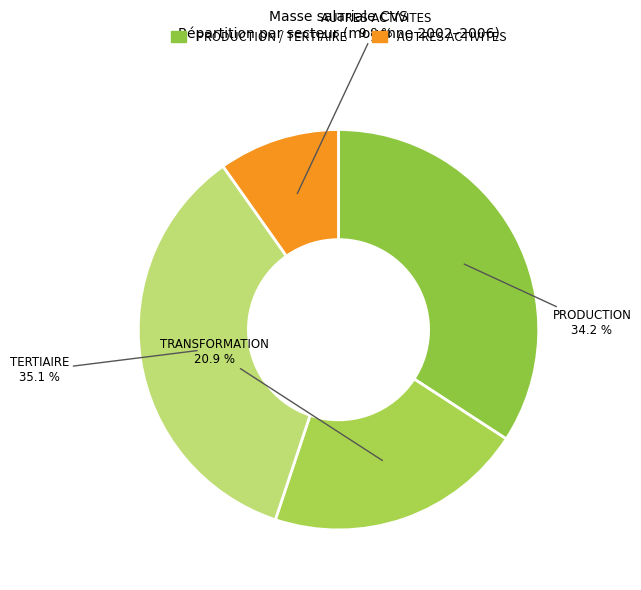

Is there any slice that represents more than half of the pie?

No